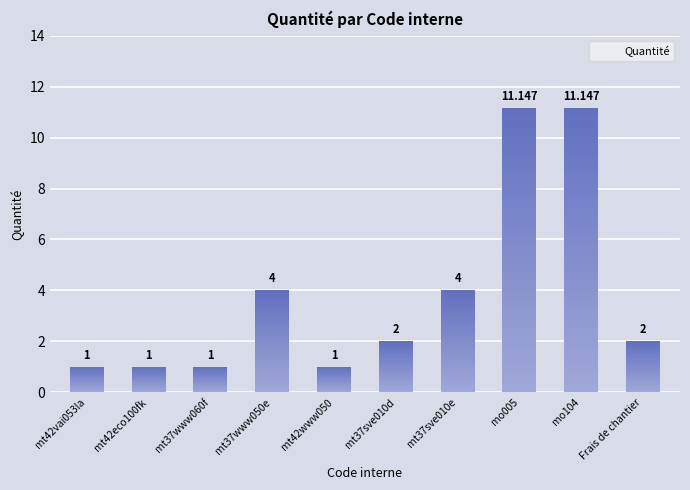

What is the minimum value shown in the chart?

1.0